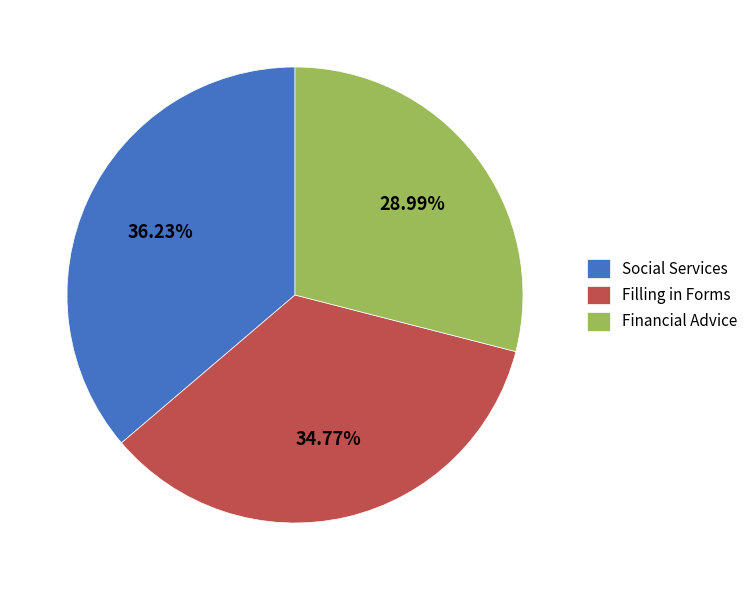

How many segments does this pie chart have?

3